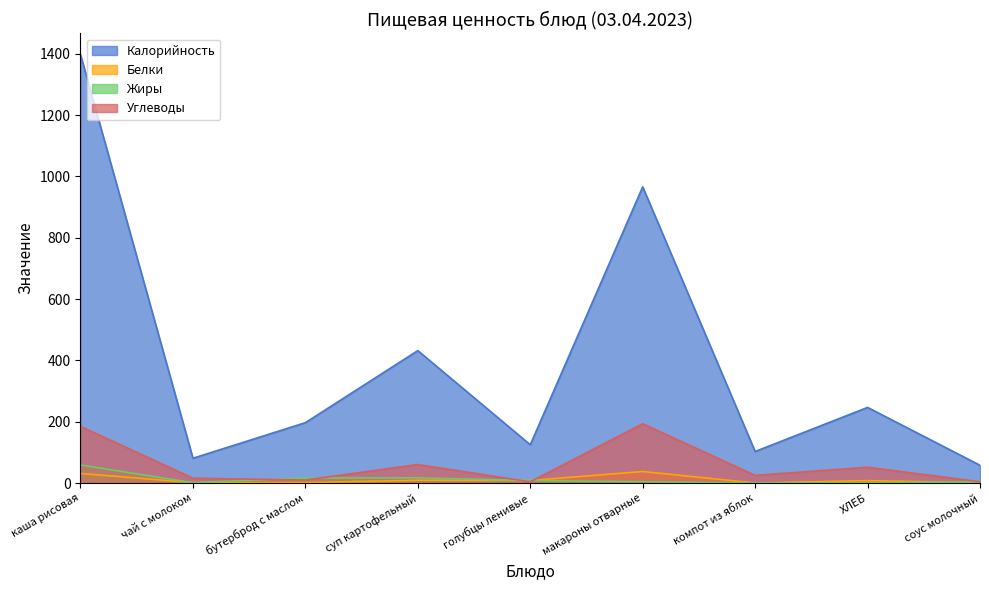

True or false: Жиры has a value of 5.6 at соус молочный.

False